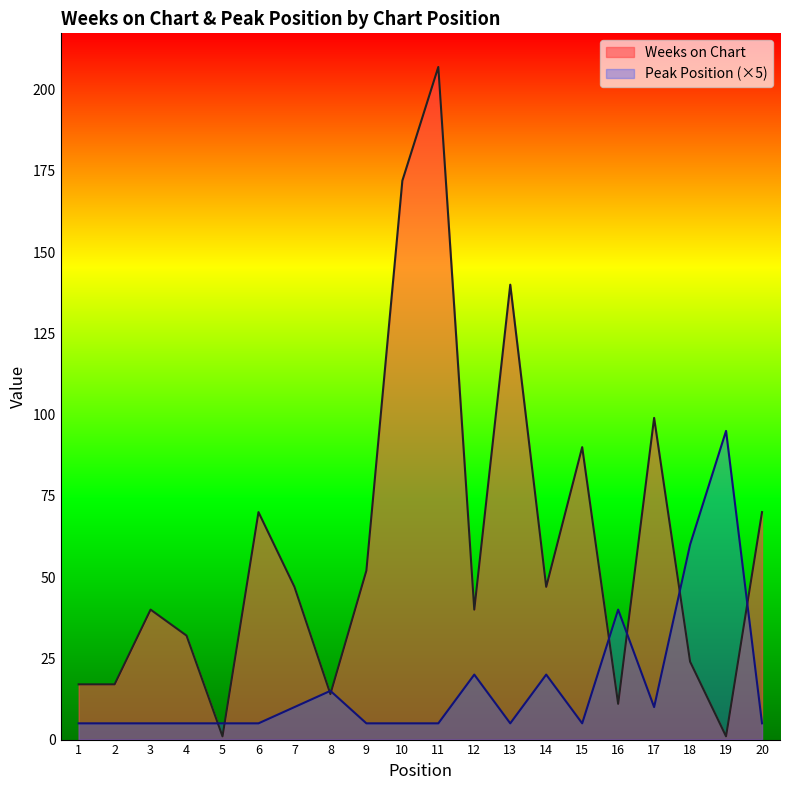

At which label does Peak Position reach its minimum?

1